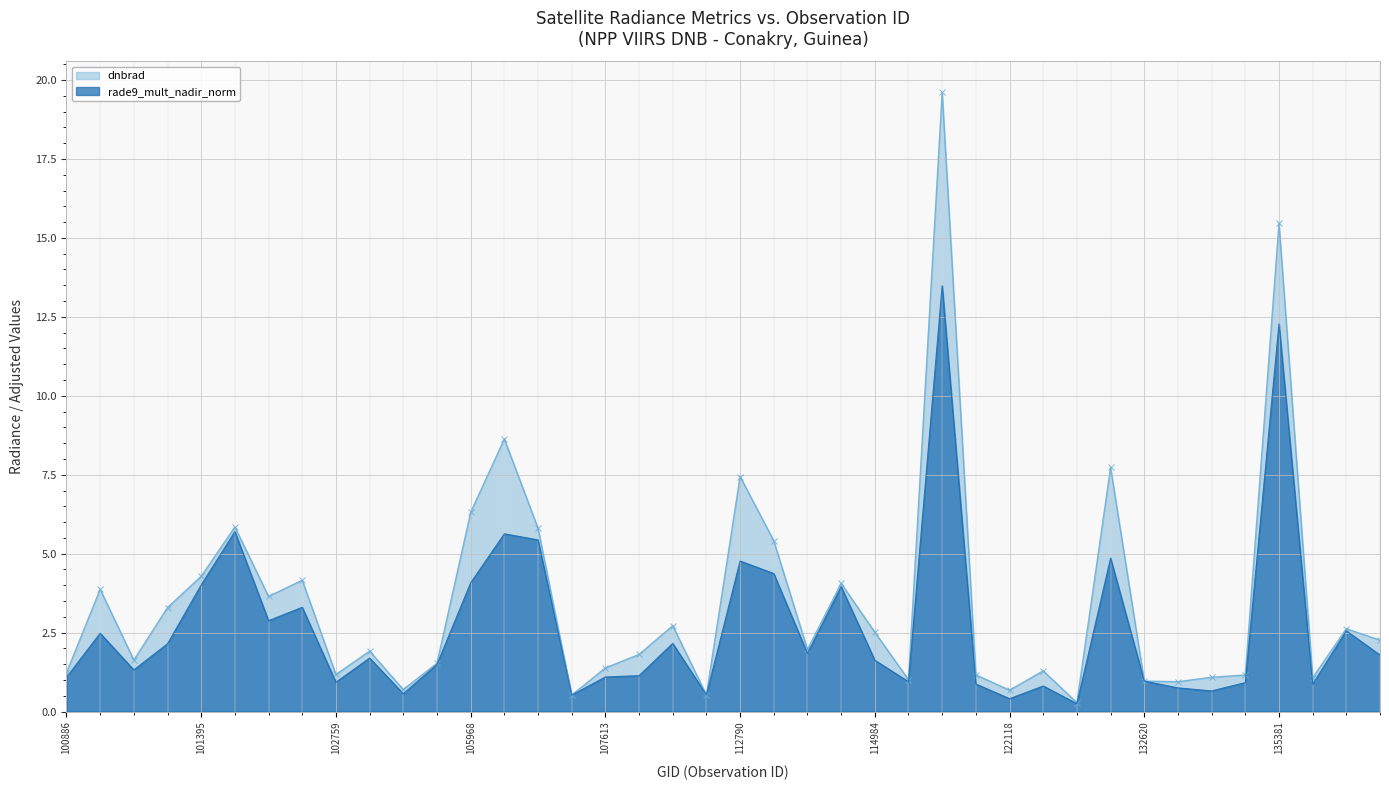

What is the sum of all rade9_mult_nadir_norm values?

107.2